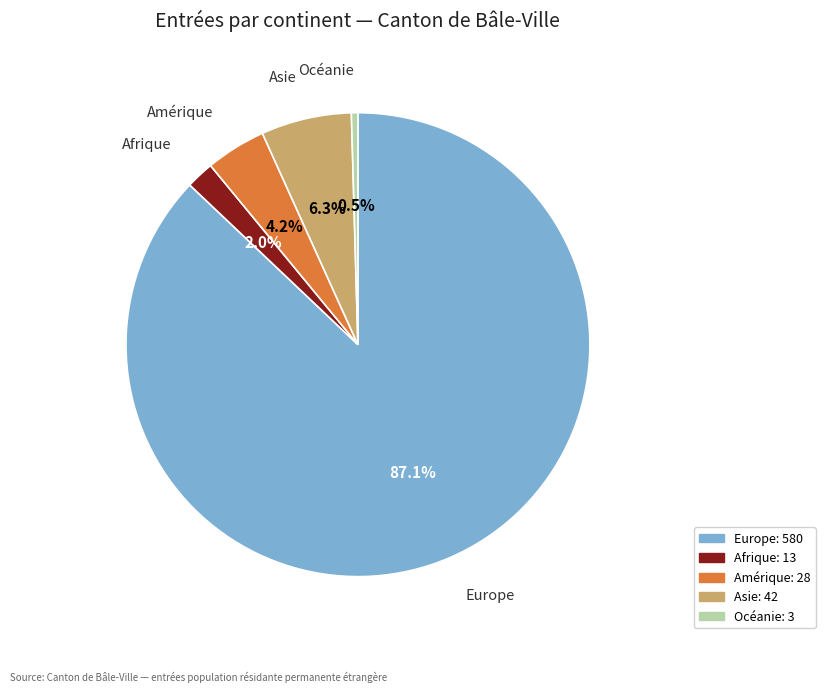

What is the total percentage of Asie and Amérique?

10.5%